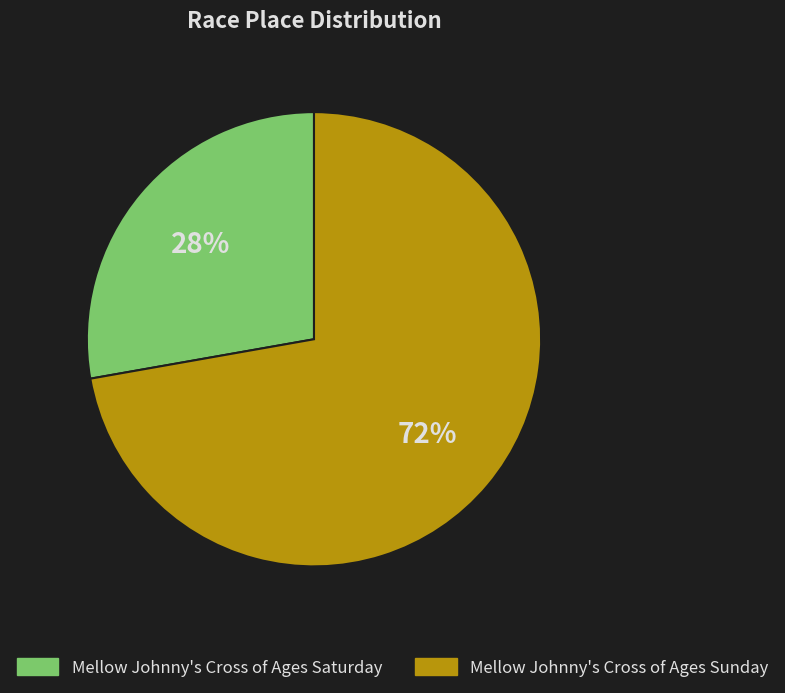

How many segments does this pie chart have?

2